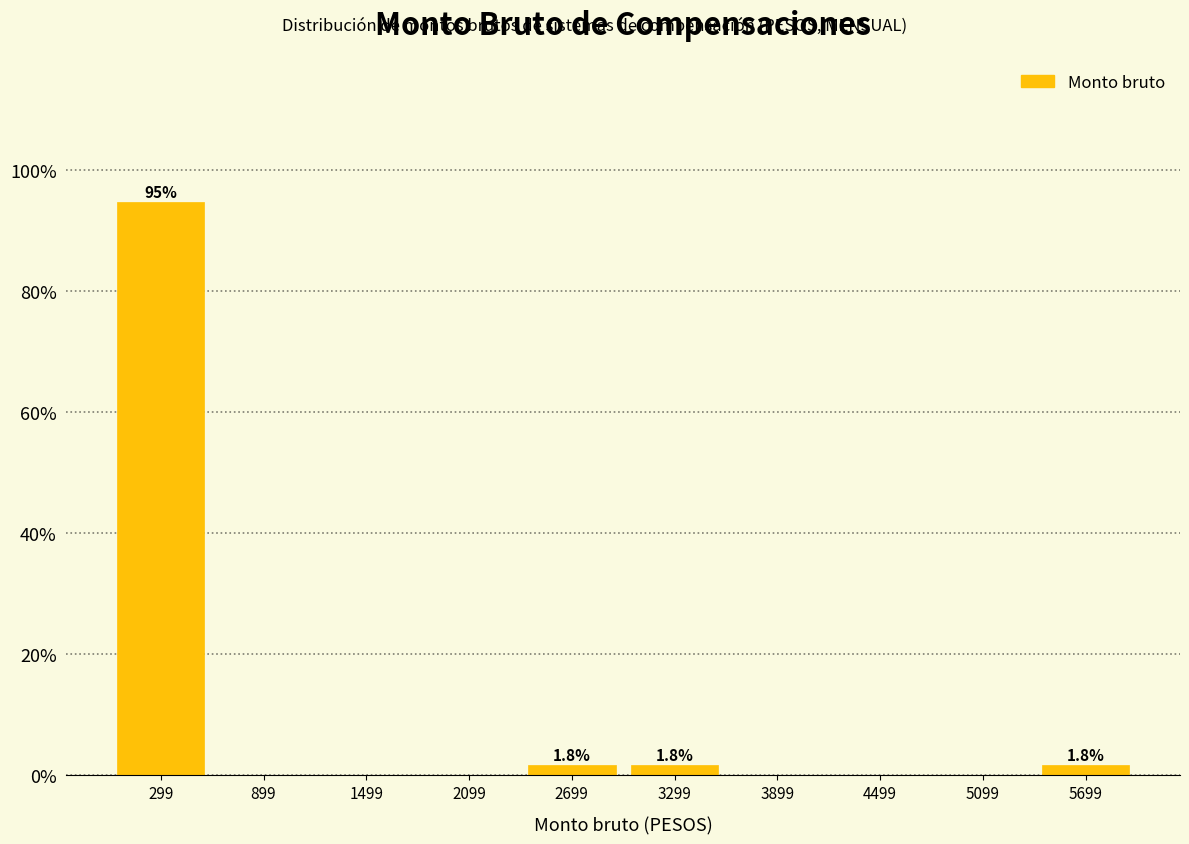

Which range on the x-axis has the tallest bar?

0 to 600